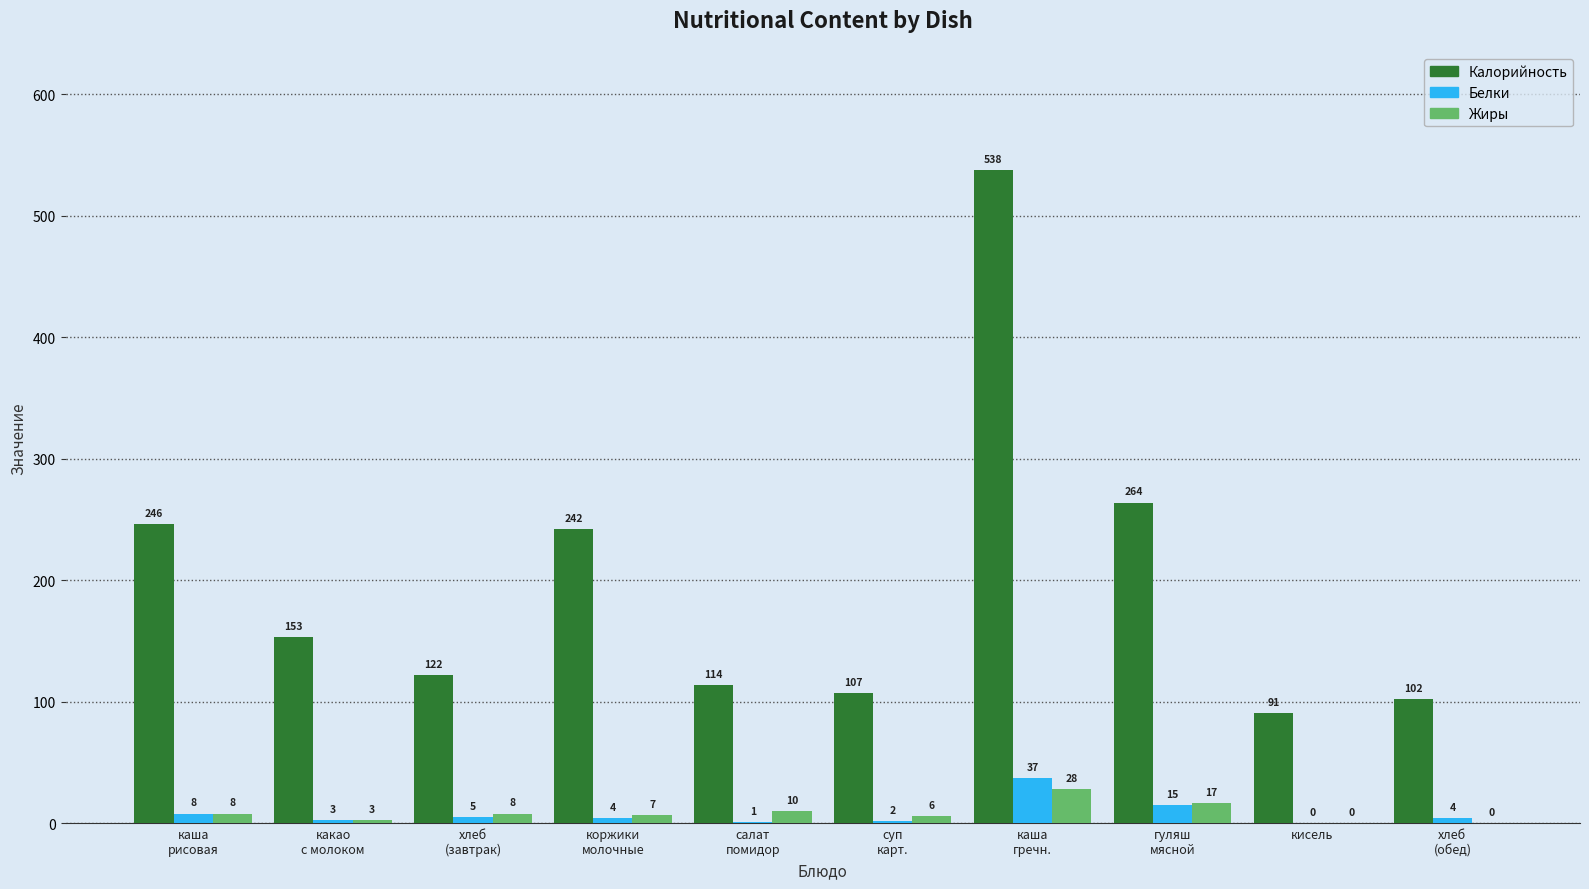

Count the number of categories in the chart.

10